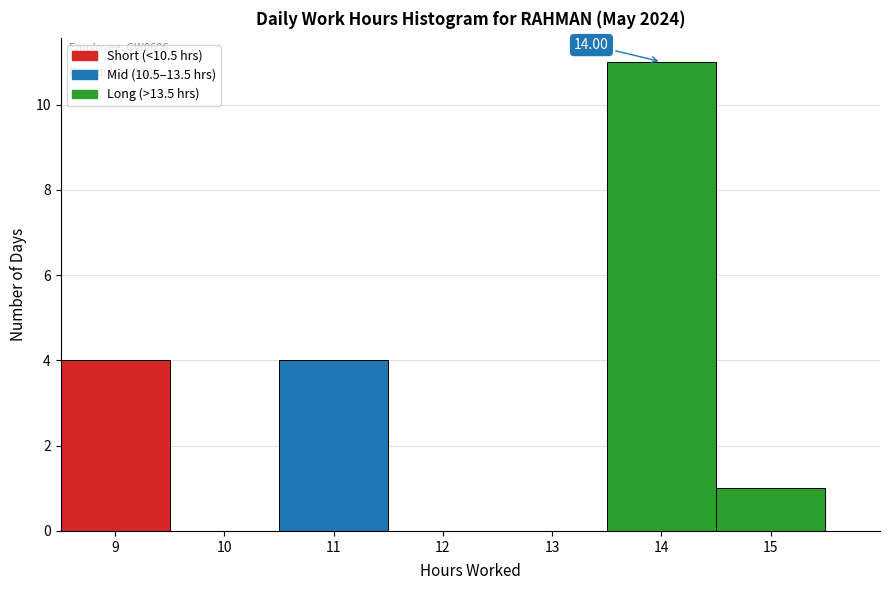

Over which range of the x-axis is the bar tallest?

13.5 to 14.5